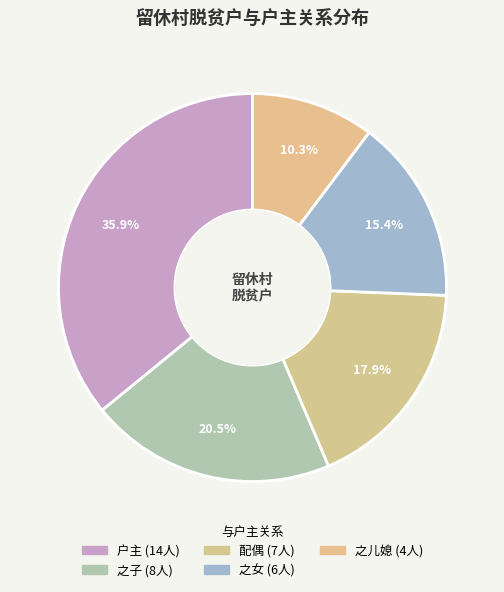

To the nearest percent, what is the difference between the largest and smallest slice percentages?

26%